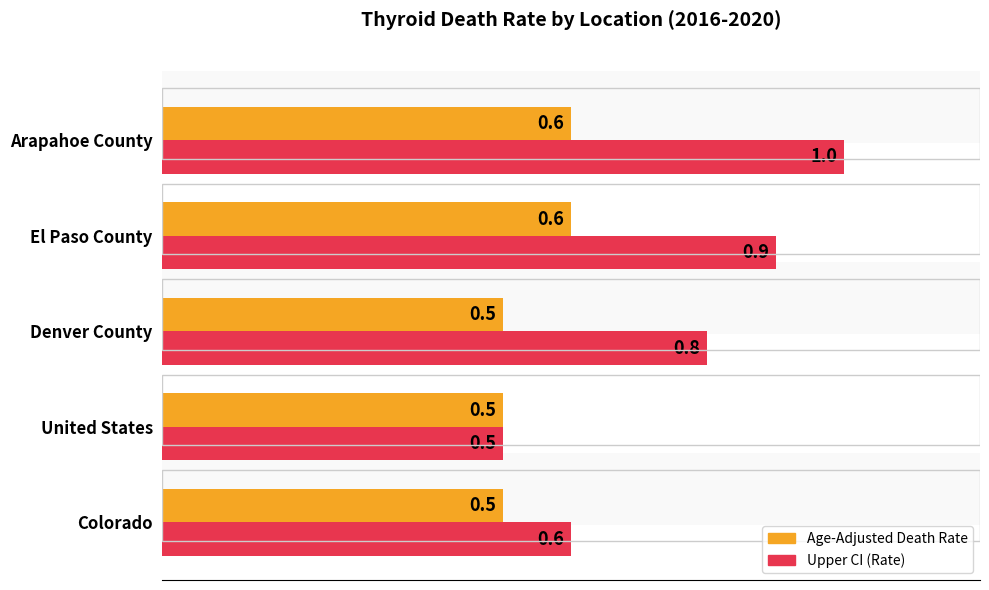

Which series has the largest total across all categories?

Upper CI (Rate)